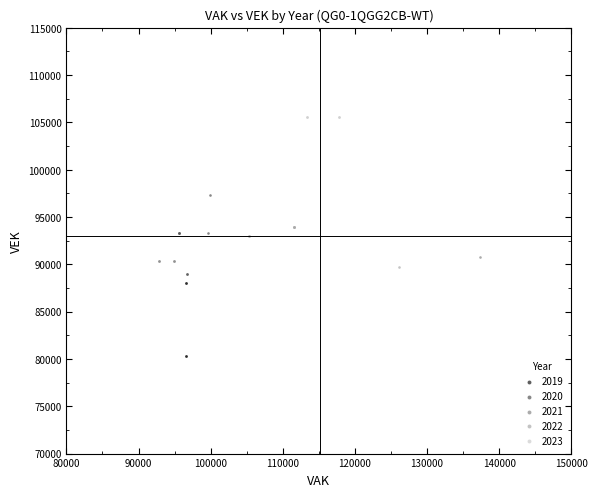

Which series reaches the minimum Y coordinate?

2019